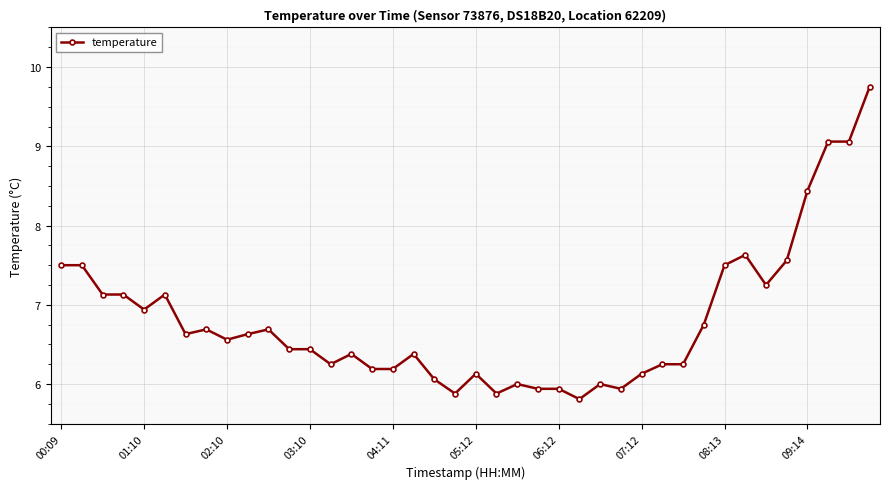

True or false: the data has more than 2 interior local peaks.

True